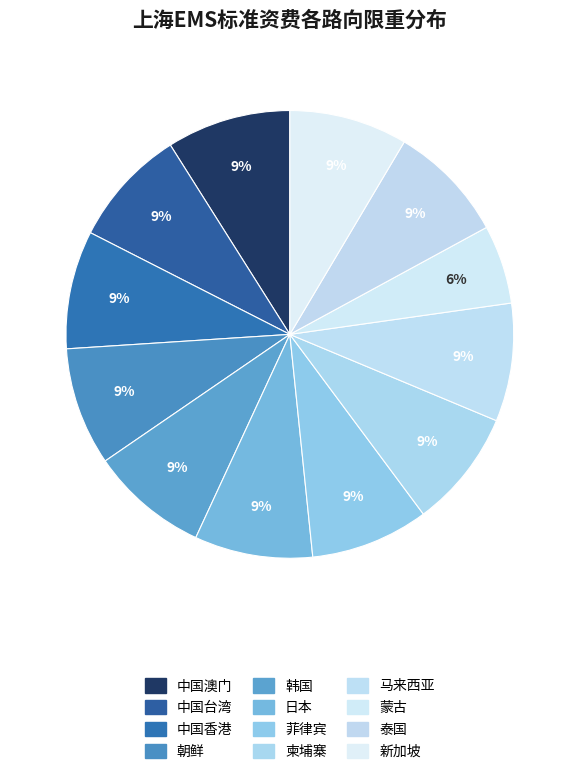

How many slices are in this pie chart?

12